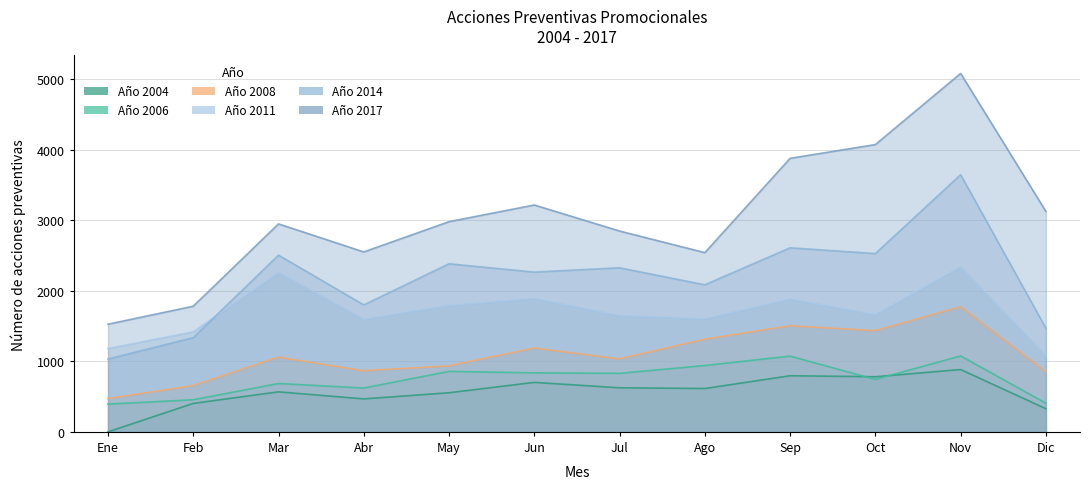

What is the label of the 4th point from the left?

Abr